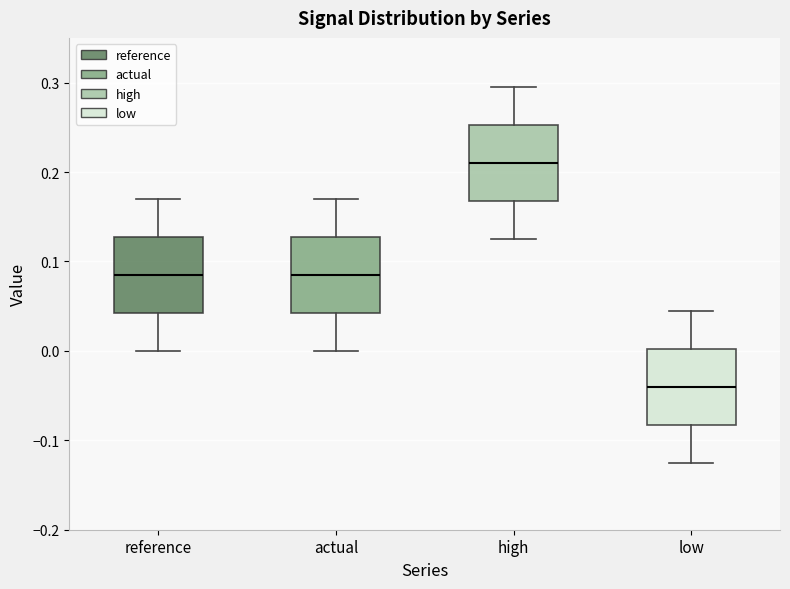

Which box's median line is the lowest?

low